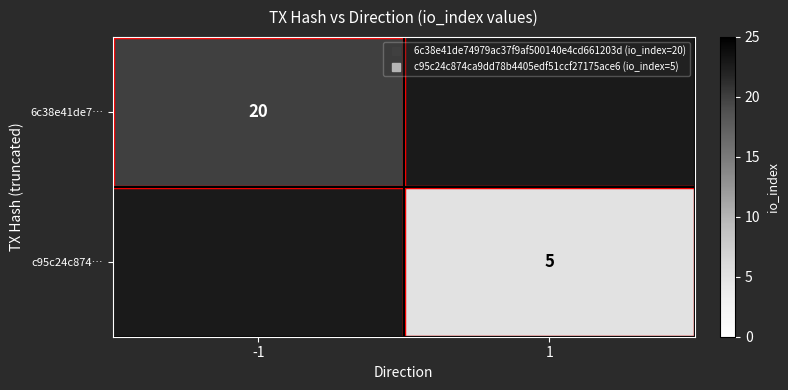

How many values in 6c38e41de7… are above zero?

1